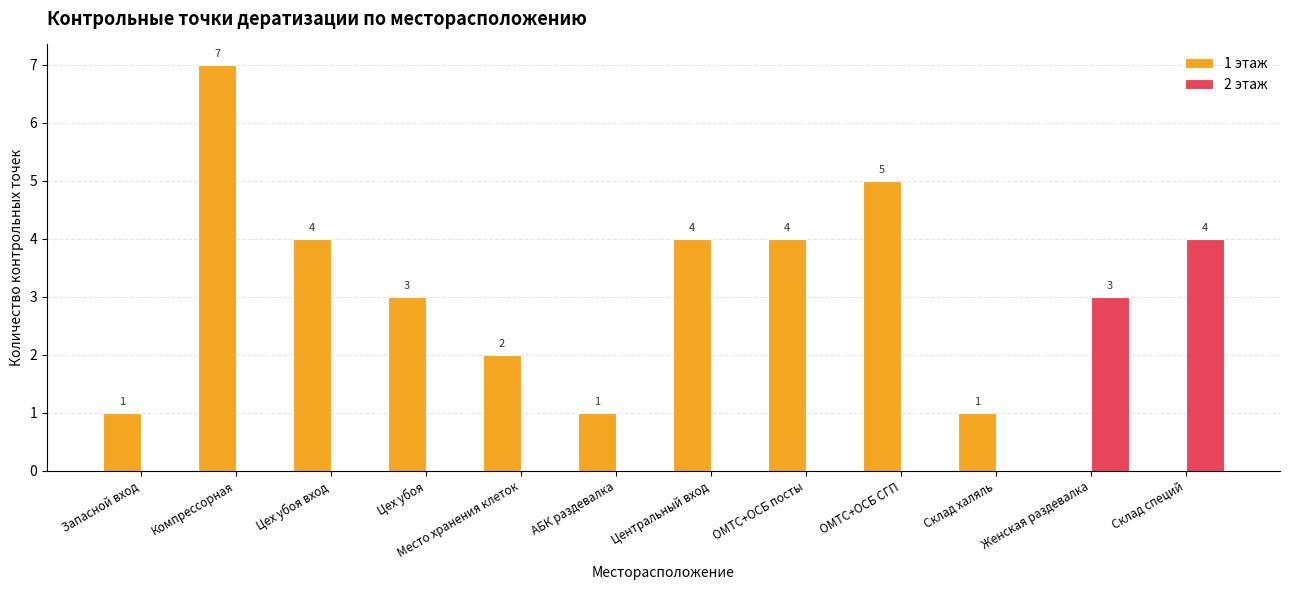

Which series has the largest range (max minus min)?

1 этаж